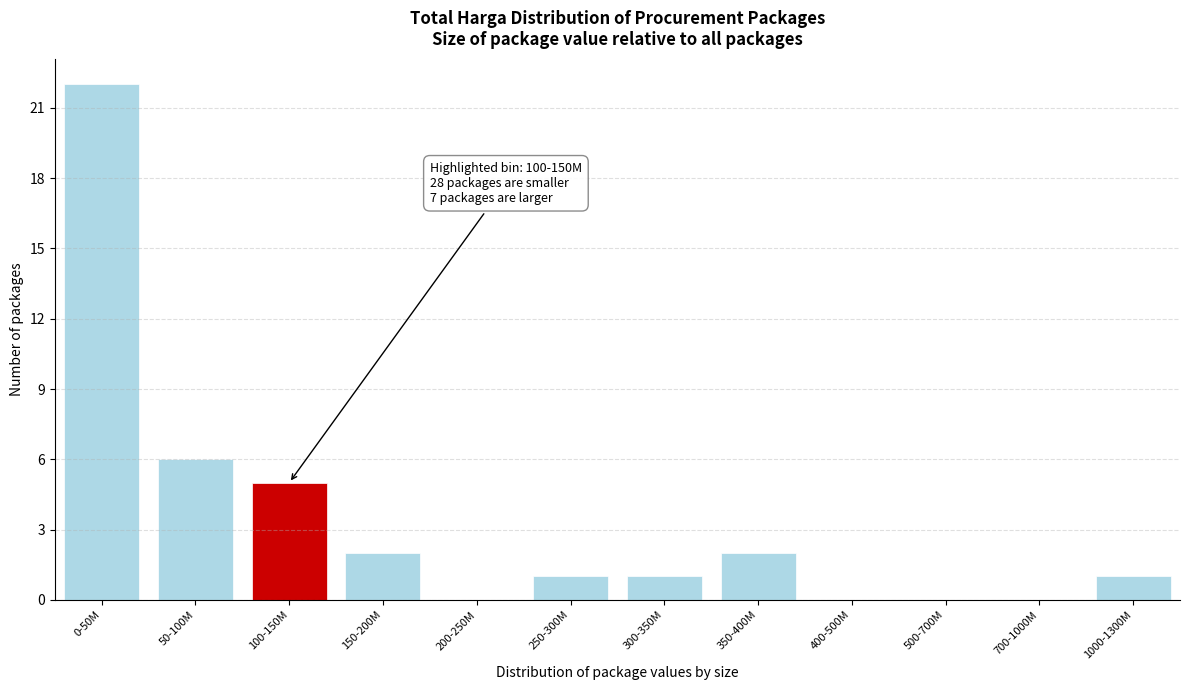

What is the sum of all values?

40